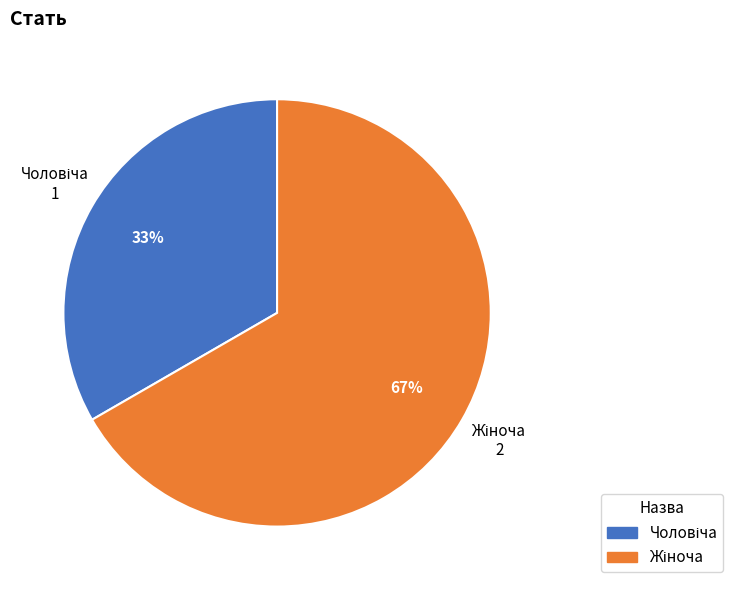

To the nearest percent, what is the average slice percentage?

50%